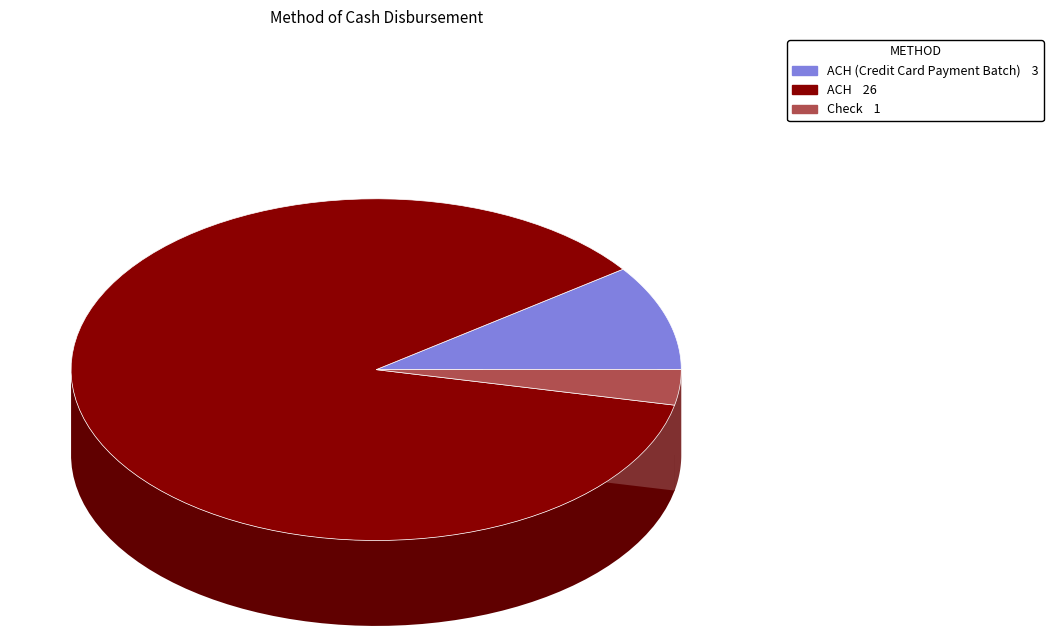

Rank the categories by value from lowest to highest.

Check, ACH (Credit Card Payment Batch), ACH